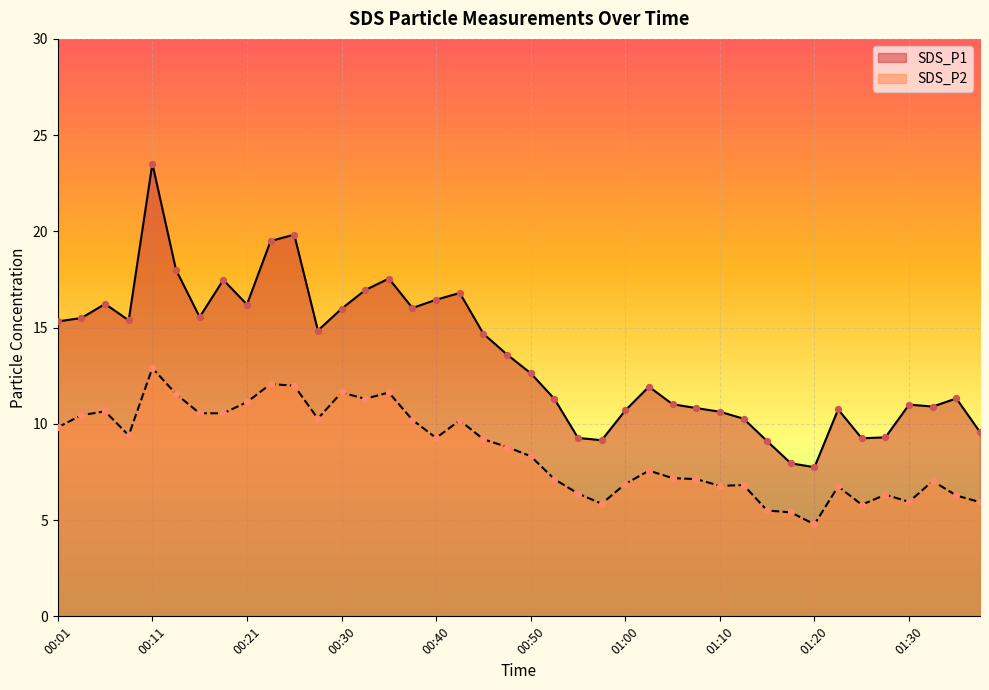

At how many categories does at least one series exceed 20?

1